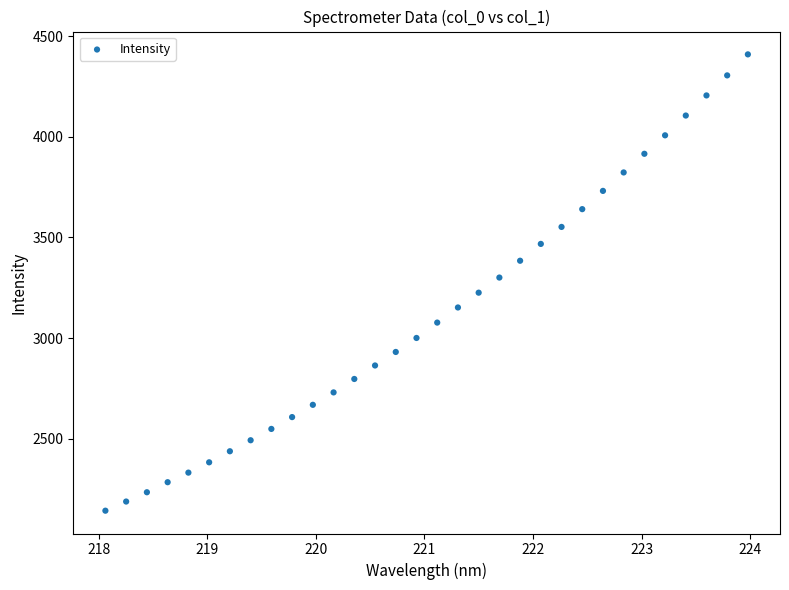

What is the range of Y values (max minus min)?

2268.8